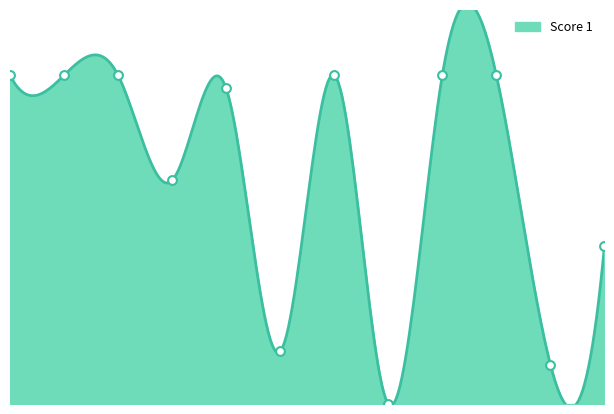

Which has a higher value, 10 or 7?

10